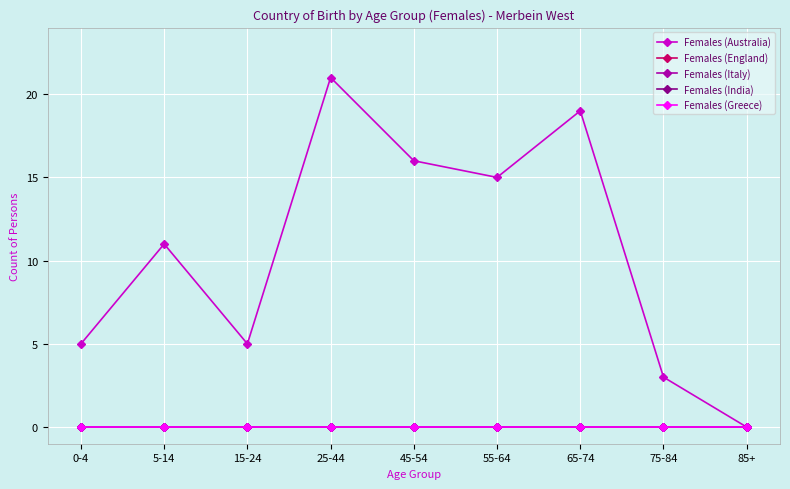

Does the chart have visible grid lines?

Yes